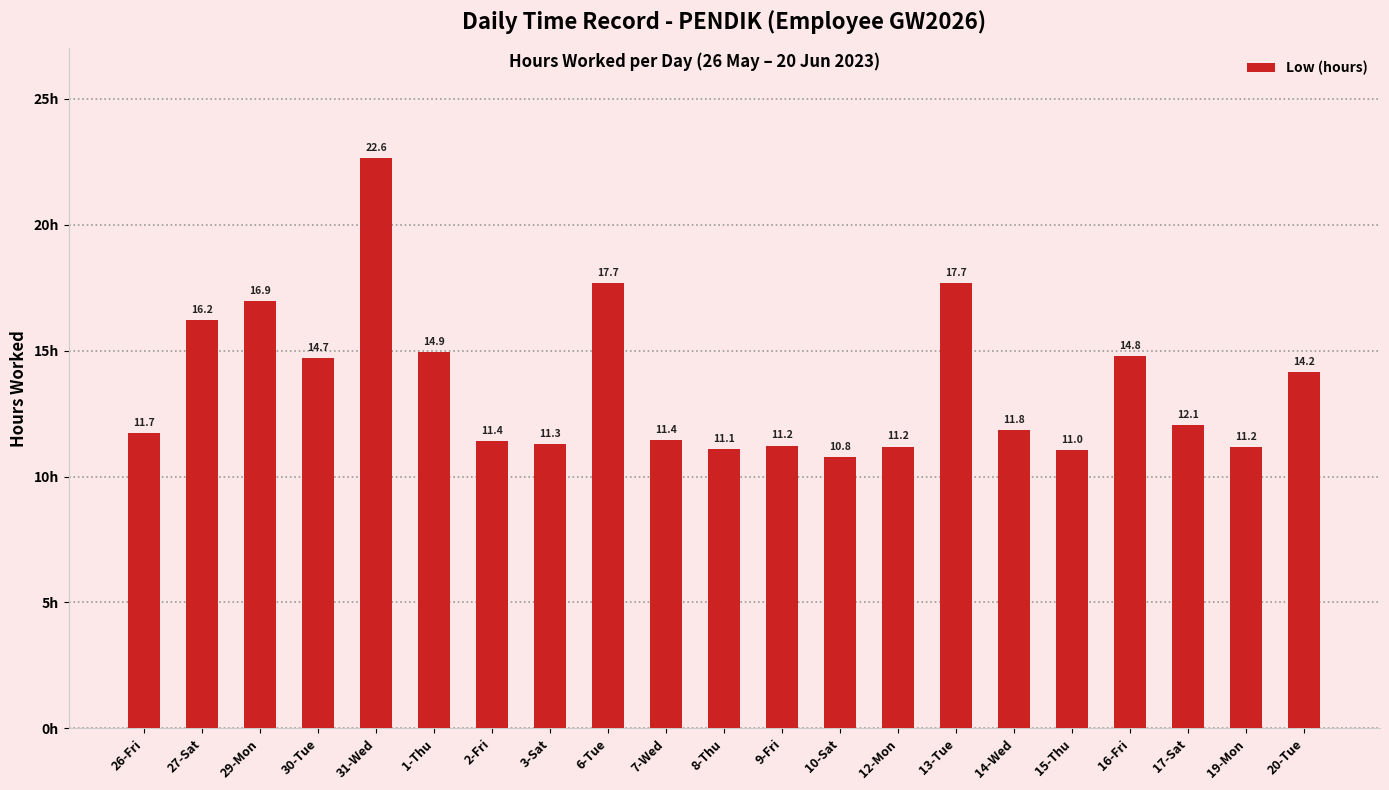

Which label corresponds to the largest value in the chart?

31-Wed